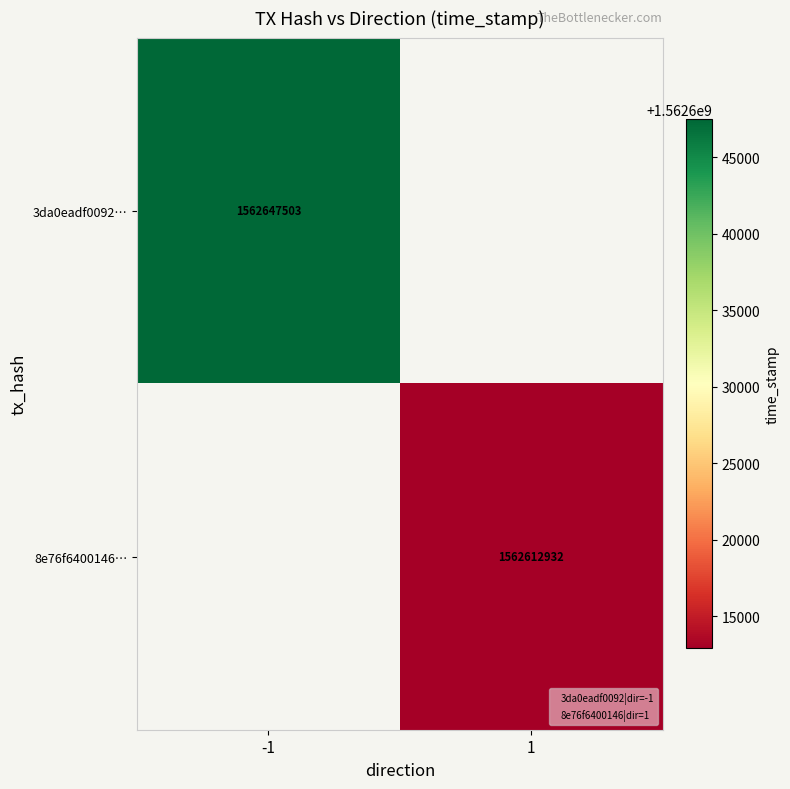

At how many categories does at least one series exceed 1562628918?

1